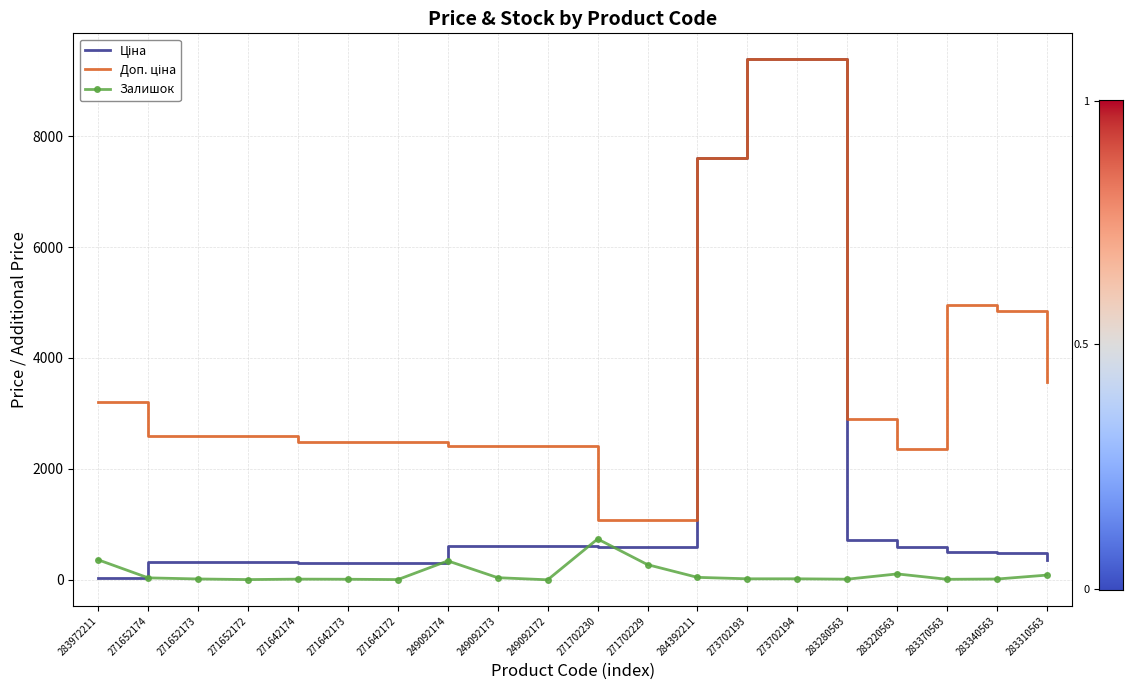

What is the spread (max minus min) of values at 249092174?

2073.8